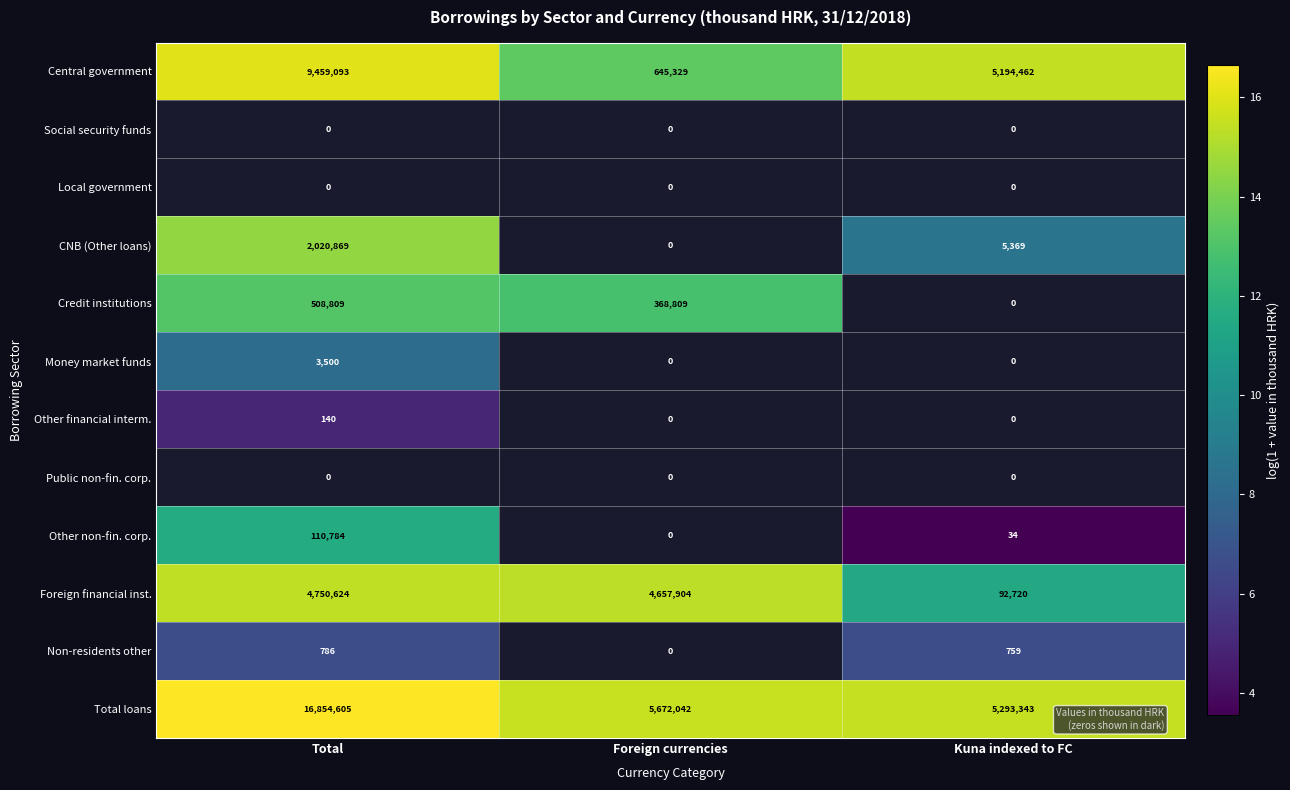

At how many categories does at least one series exceed 11?

3